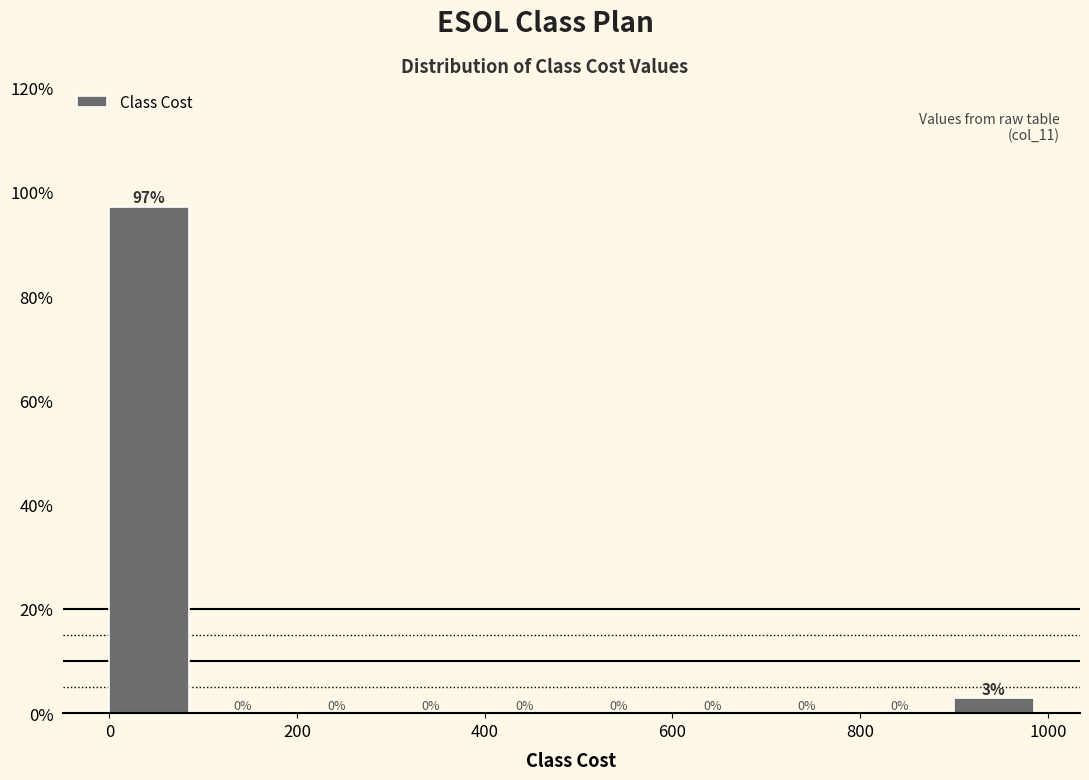

Over which range of the x-axis is the bar tallest?

0 to 100